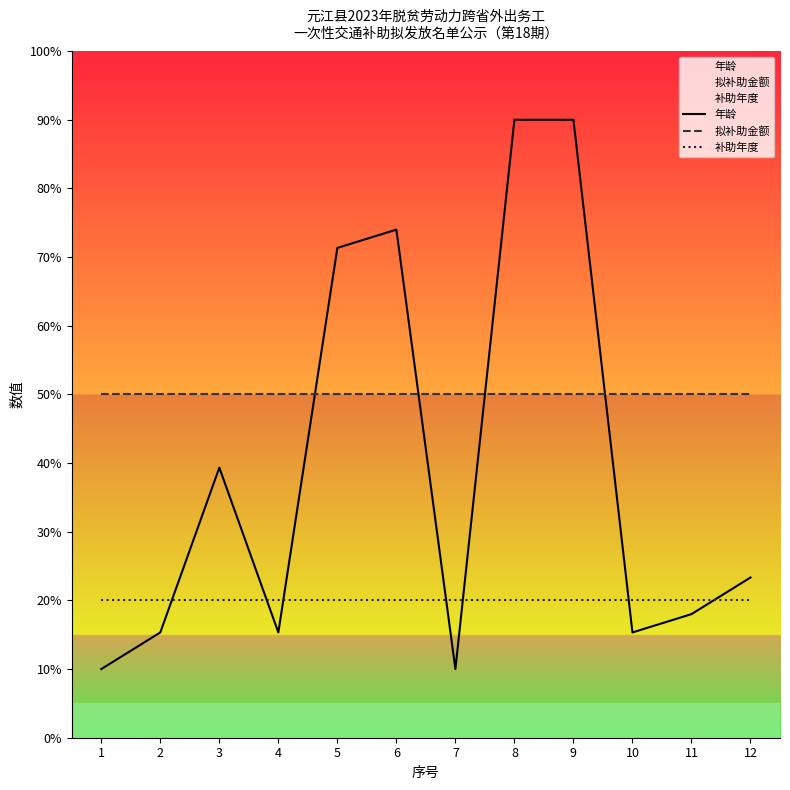

True or false: 拟补助金额 and 补助年度 cross at least once.

False